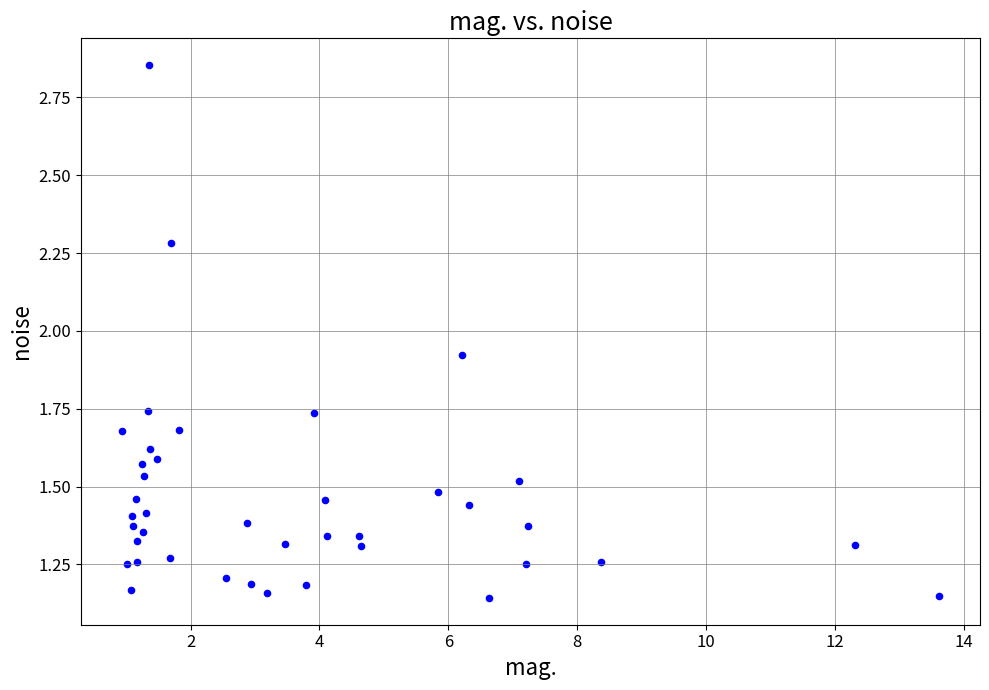

What is the range of X values (max minus min)?

12.7